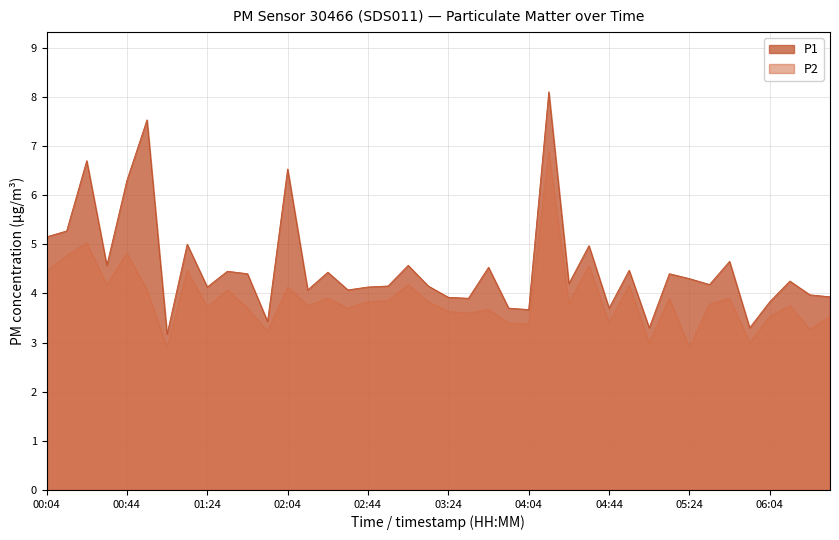

The P2 series shows 1.8 at 04:54. True or false?

False